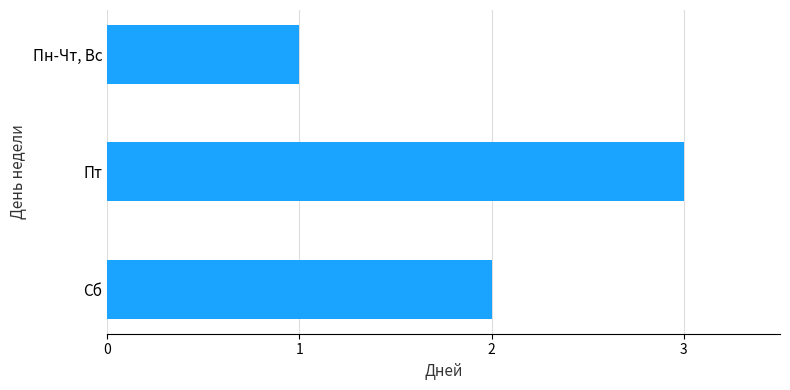

What is the maximum value shown in the chart?

3